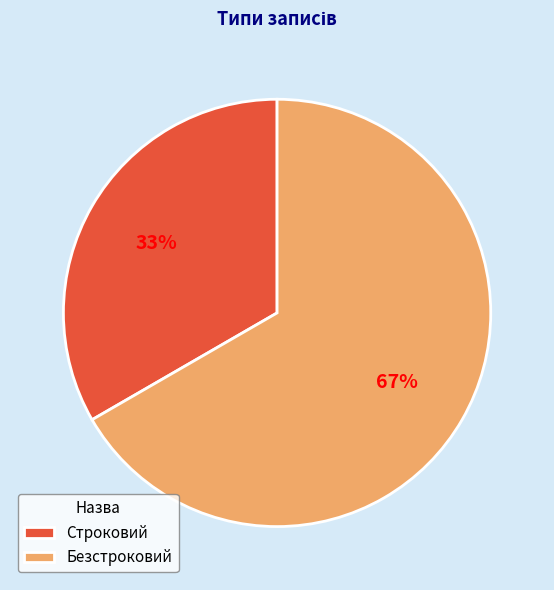

Do Безстроковий and Строковий together represent more than half of the pie?

Yes